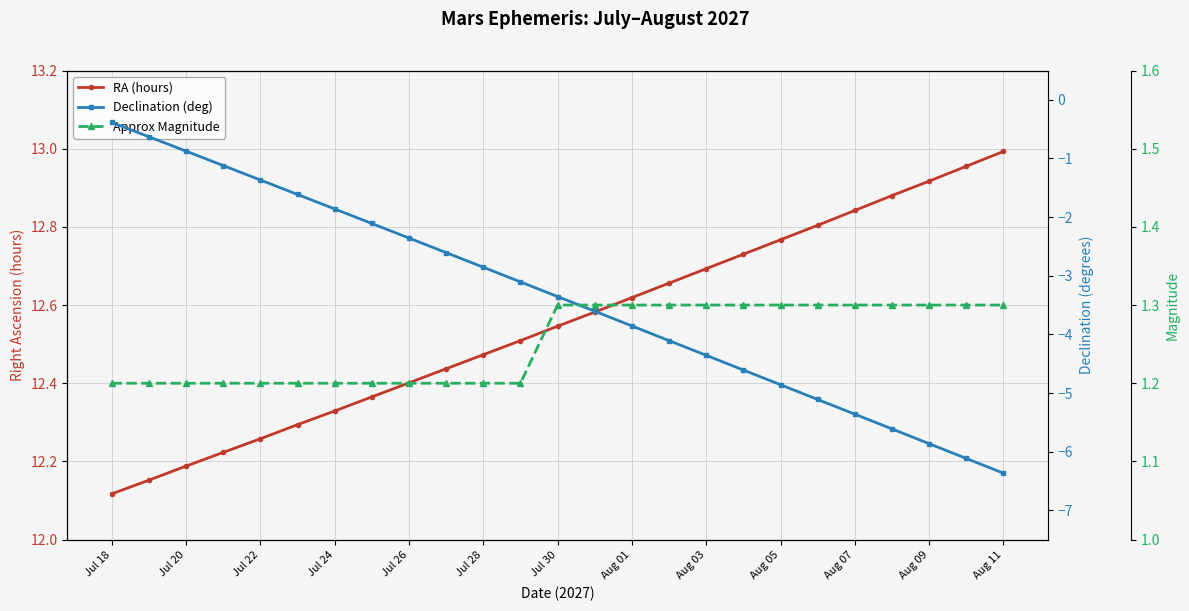

Rank the categories by Declination (deg) value from lowest to highest.

24, 23, 22, 21, 20, 19, 18, 17, 16, 15, 14, 13, Aug 11, Aug 09, Aug 07, Aug 05, Aug 03, Aug 01, Jul 30, Jul 28, Jul 26, Jul 24, Jul 22, Jul 20, Jul 18